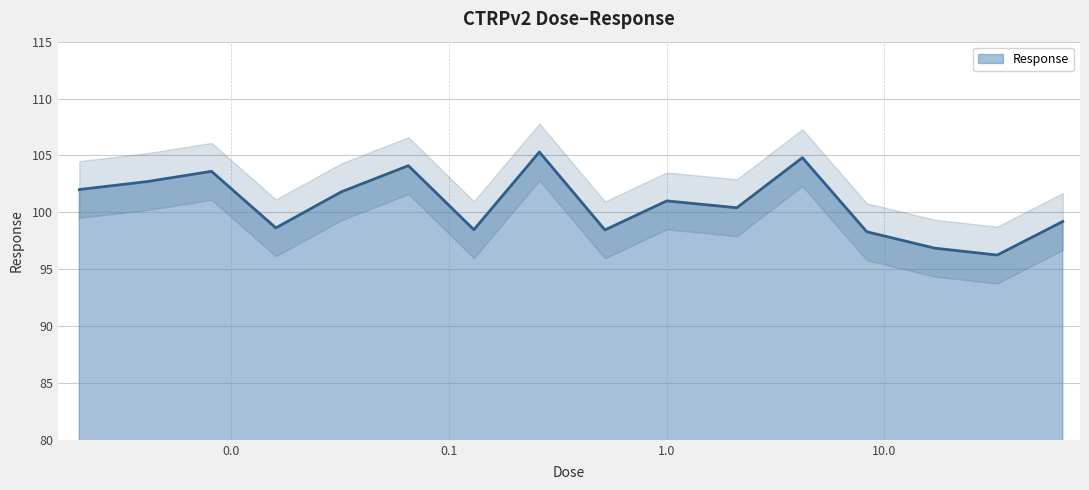

What position from the right is 2.1?

6